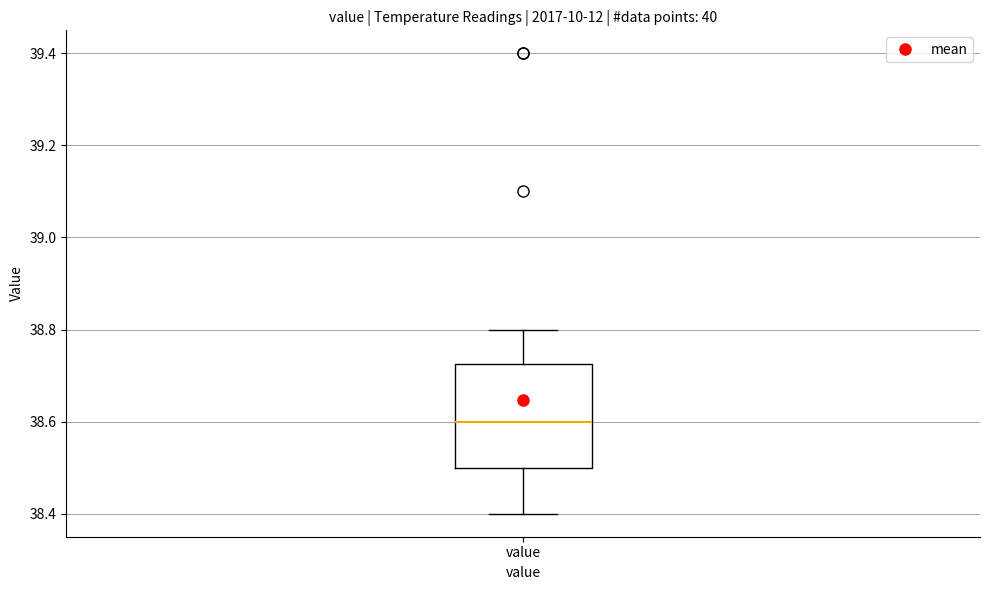

Transcribe this box plot: give where the median line is, the range the box spans, and where the two whiskers end, as read against the y-axis. The values are not printed on the chart, so give them approximately, as read against the axis.

median 38.60, box 38.50 to 38.72, whiskers 38.40 to 38.80